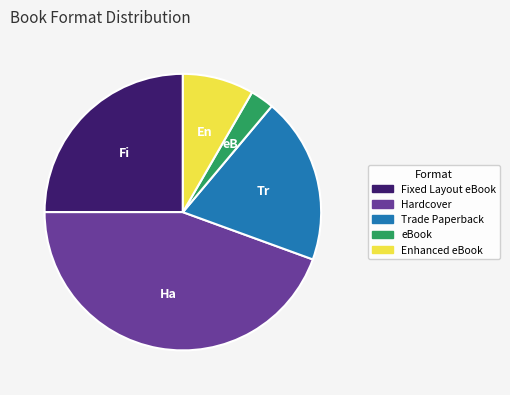

Is it true that Trade Paperback is 19% of the pie?

True